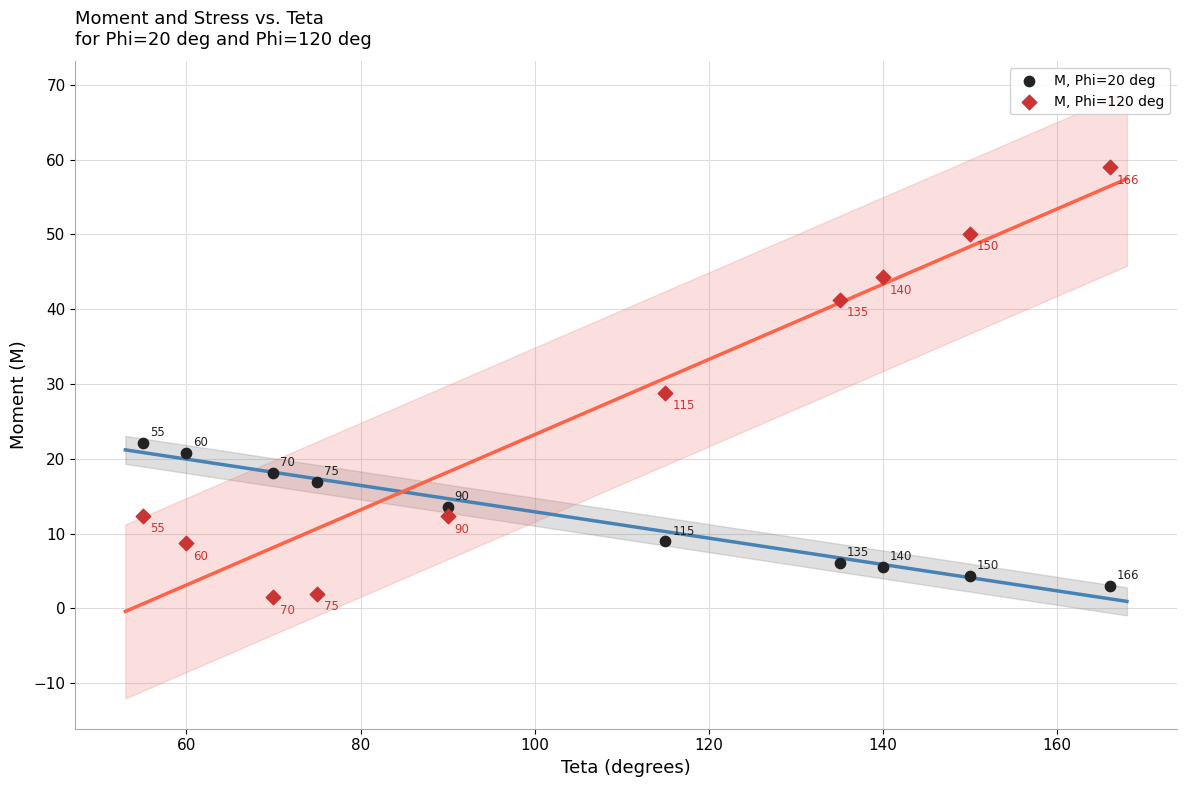

Which series contains the lowest Y value?

M, Phi=120 deg